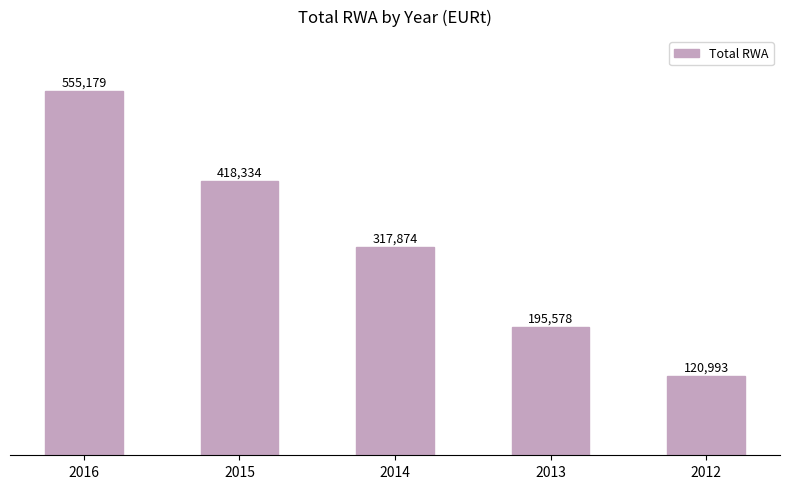

True or false: the data shows 47538.1 at 2013.

False